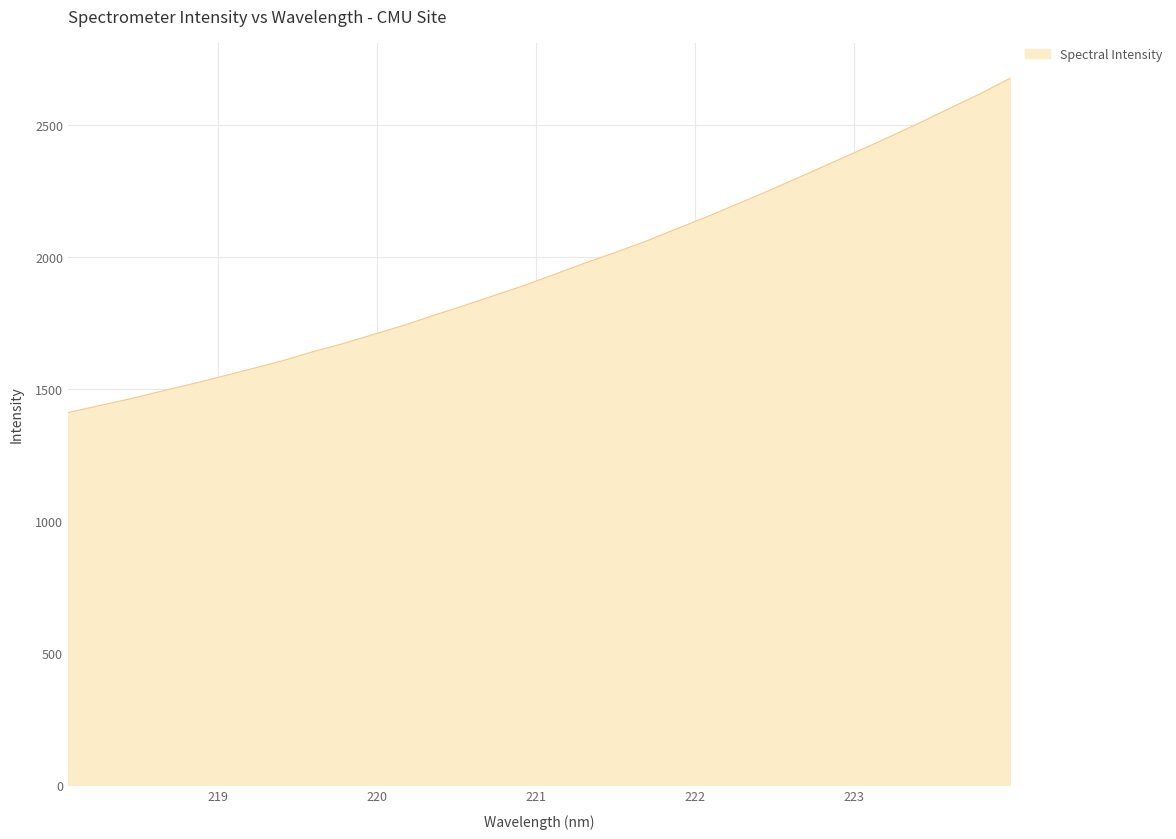

What is the greatest value displayed?

2678.0